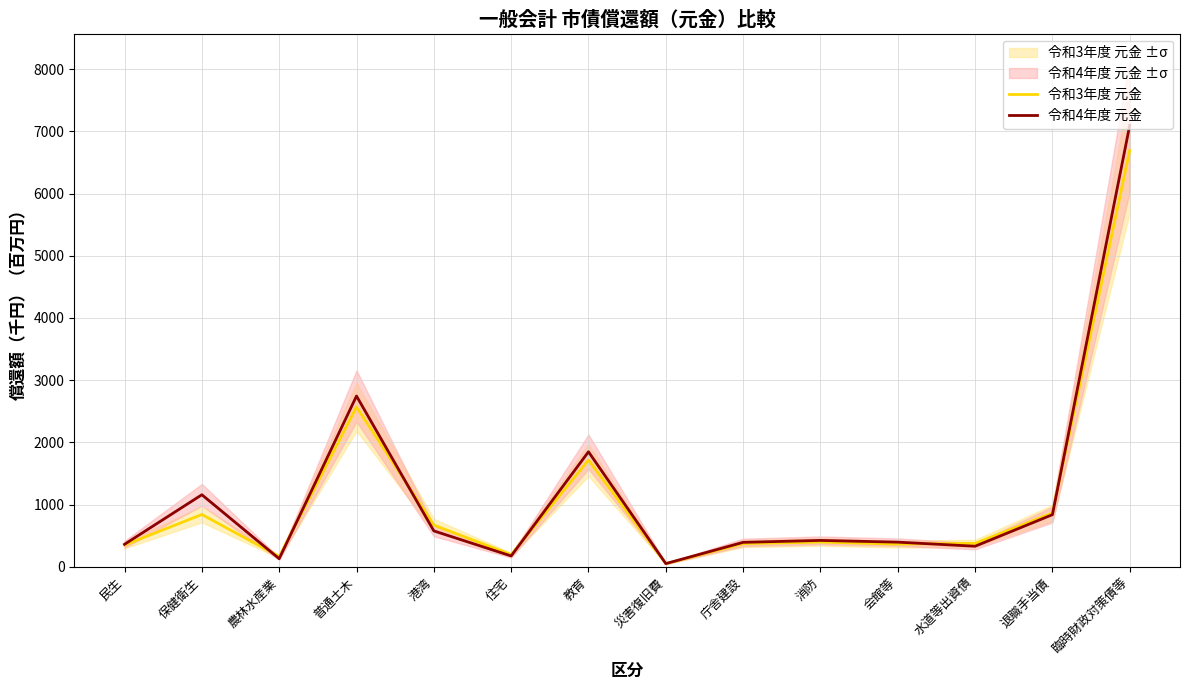

At which label does 令和4年度 元金 reach its peak?

臨時財政対策債等